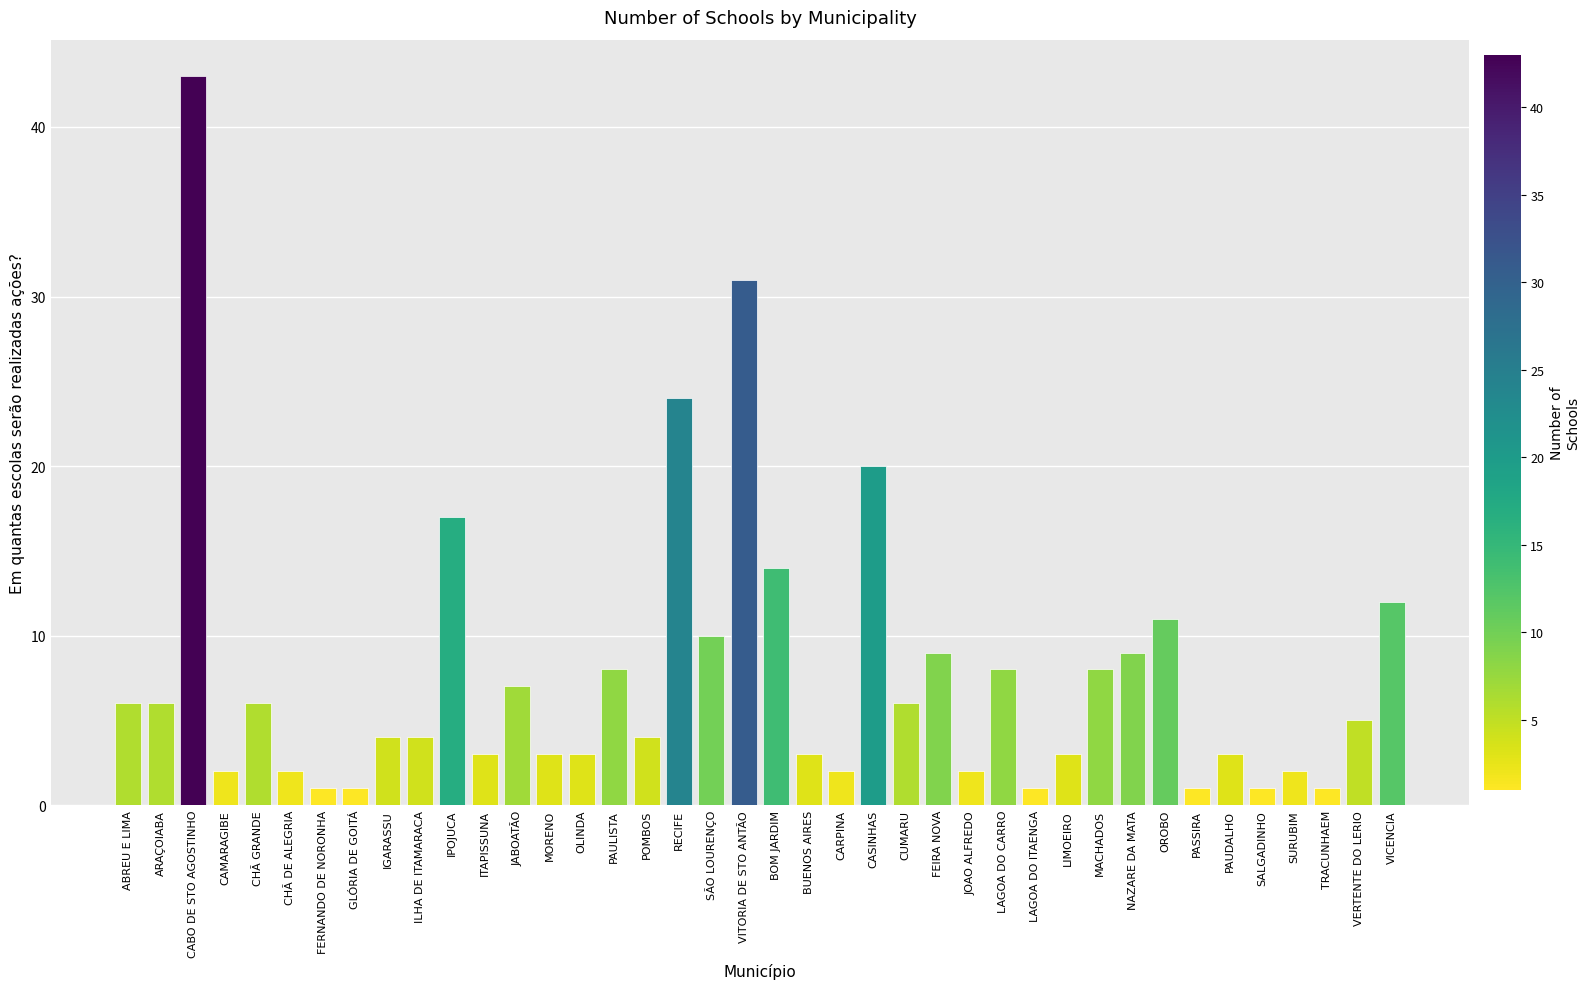

What position from the left is SURUBIM?

37